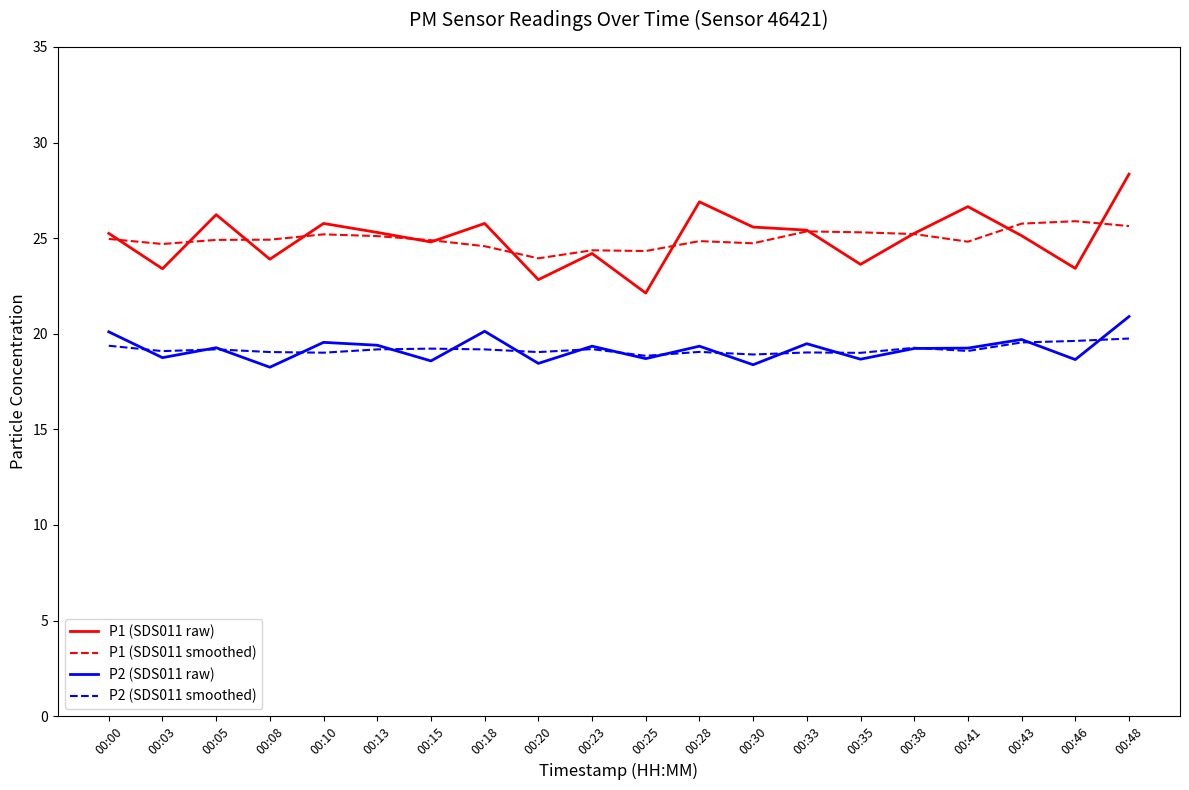

What is the lowest value of the P2 (SDS011 smoothed) series?

18.8